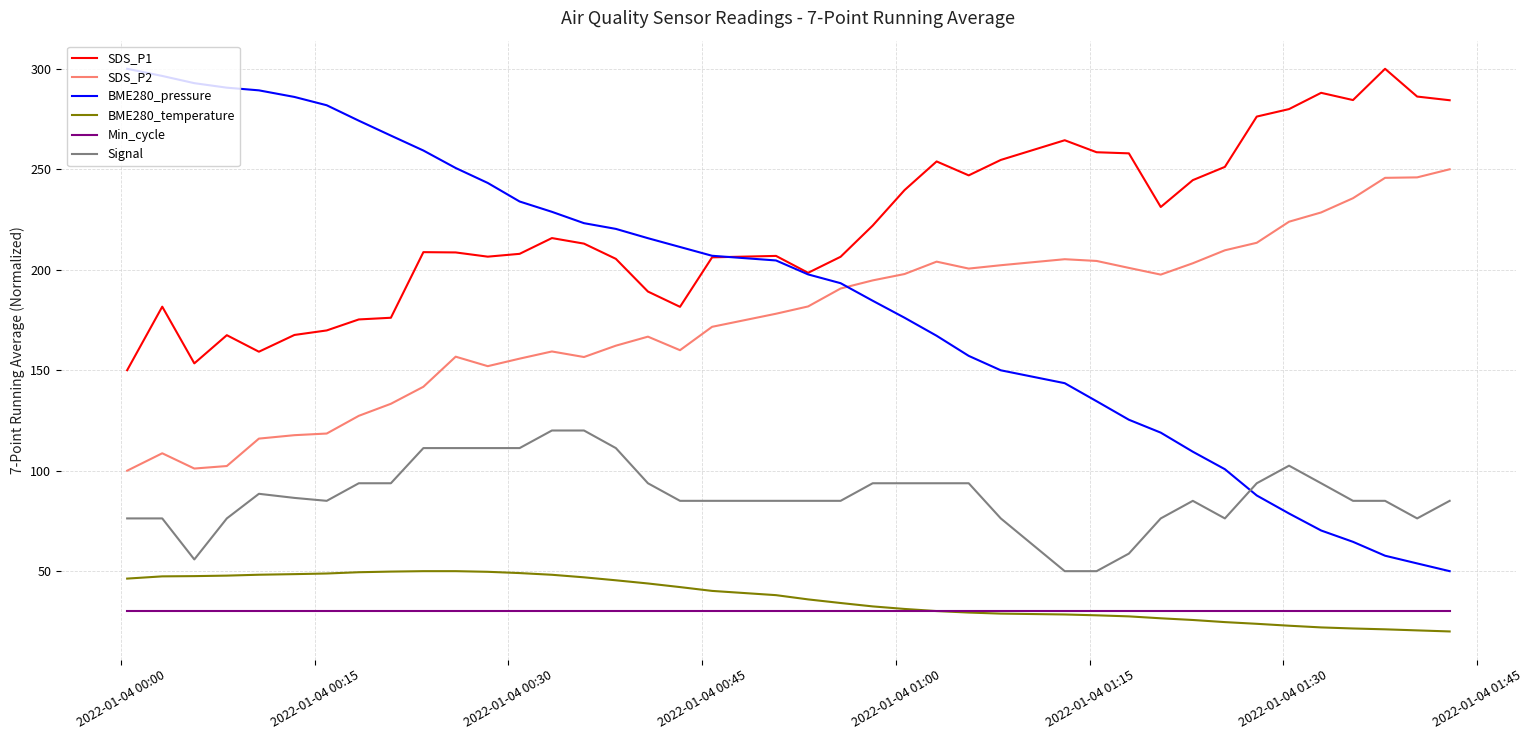

True or false: SDS_P2 and BME280_temperature intersect in this chart.

False